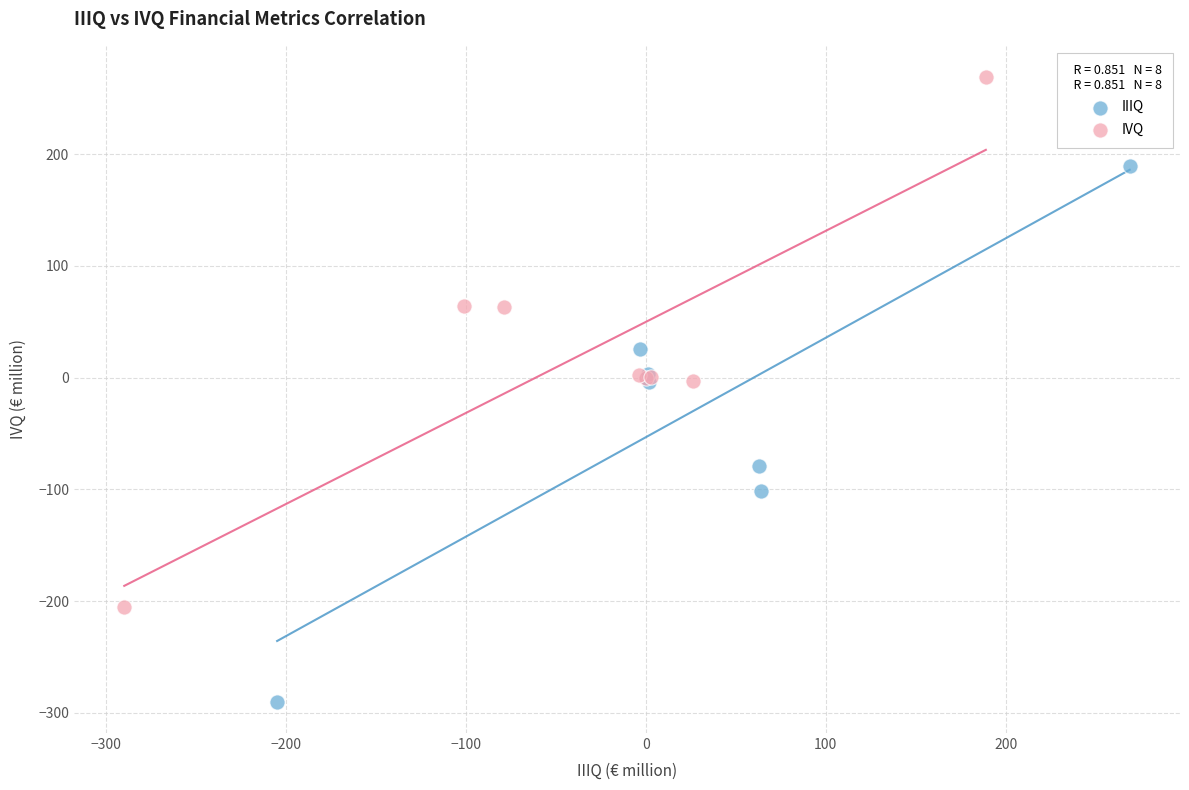

Which series reaches the maximum Y coordinate?

IVQ